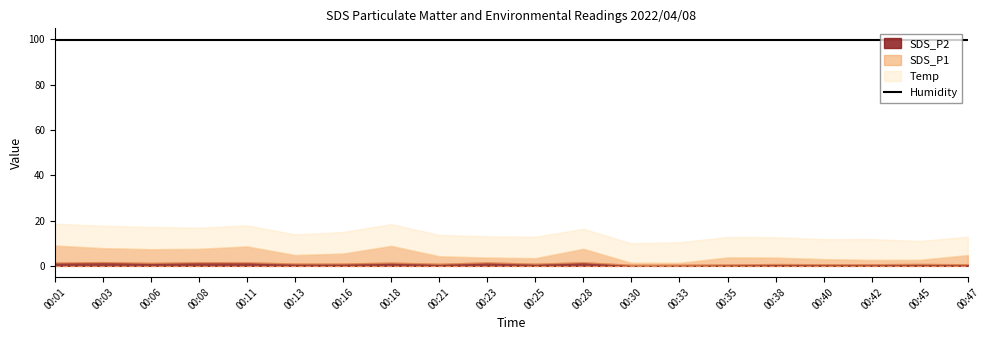

Reading left to right, list all the values displayed in this chart.

SDS_P1: 7.6	6.2	6.0	6.0	7.1	3.8	4.4	7.4	3.4	2.1	2.5	6.0	0.9	0.8	3.1	2.9	2.3	1.9	1.8	4.1
SDS_P2: 1.4	1.6	1.3	1.6	1.5	1.0	1.0	1.4	0.9	1.5	0.9	1.6	0.4	0.5	0.6	0.8	0.7	0.7	0.8	0.7
Temp: 9.6	9.9	9.8	9.3	9.3	9.1	9.5	9.6	9.4	9.4	9.4	8.8	8.6	9.1	9.0	9.0	8.8	9.2	8.3	8.1
Humidity: 99.9	99.9	99.9	99.9	99.9	99.9	99.9	99.9	99.9	99.9	99.9	99.9	99.9	99.9	99.9	99.9	99.9	99.9	99.9	99.9